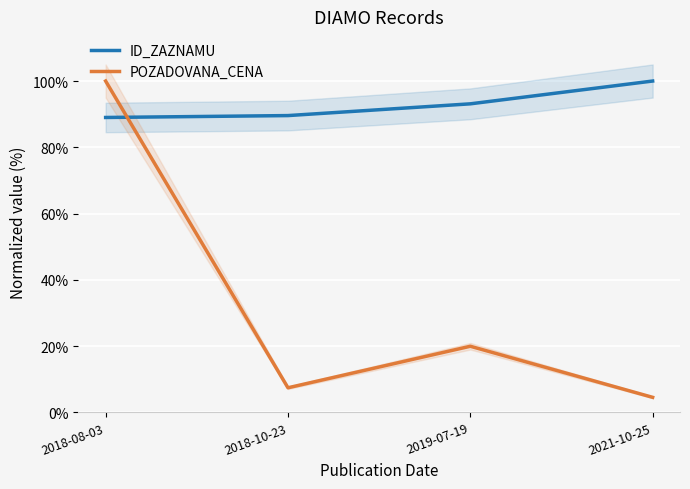

How many interior local valleys does the POZADOVANA_CENA series have?

1